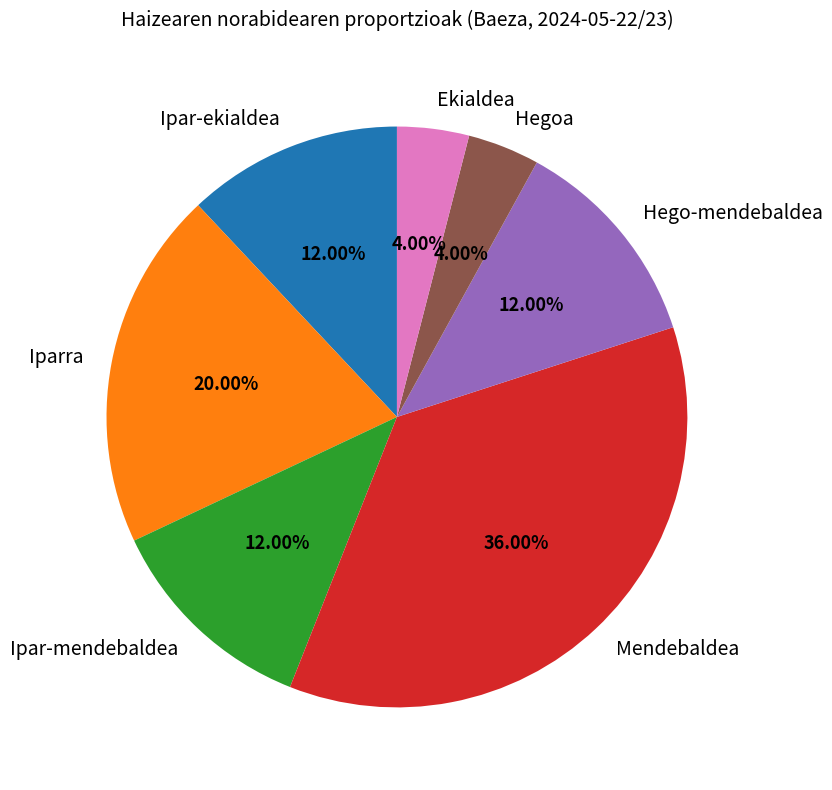

What percentage do Ipar-ekialdea and Iparra together represent?

32.0%